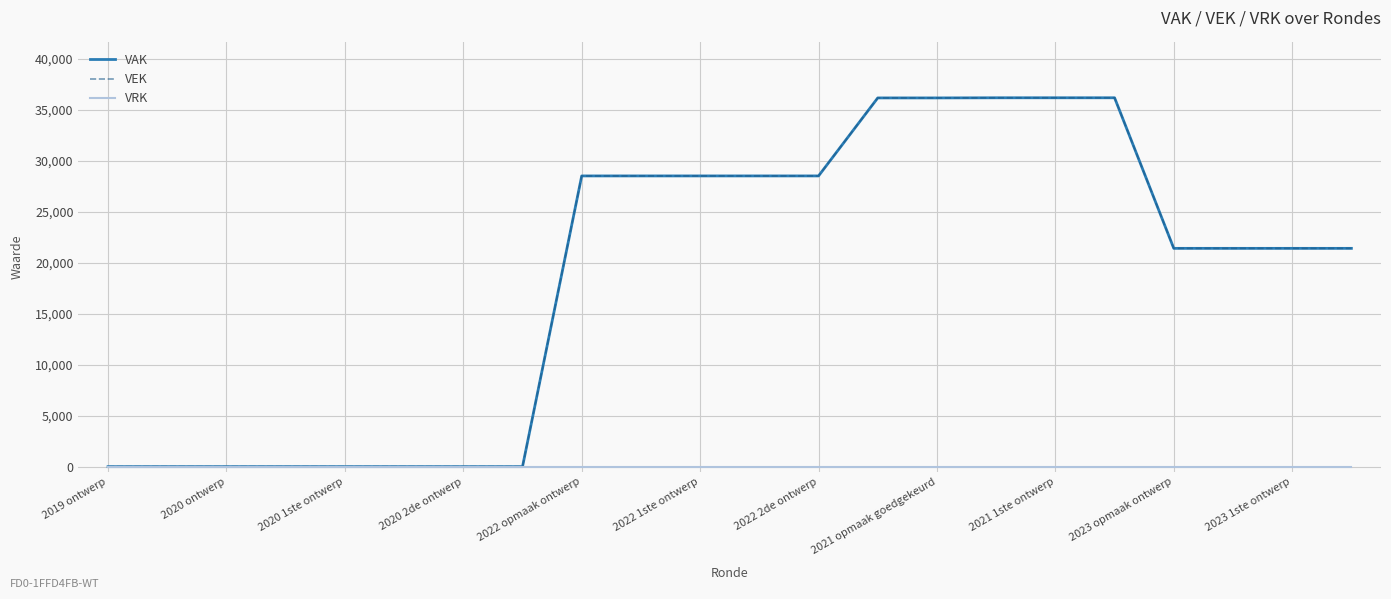

Does the chart have visible grid lines?

Yes